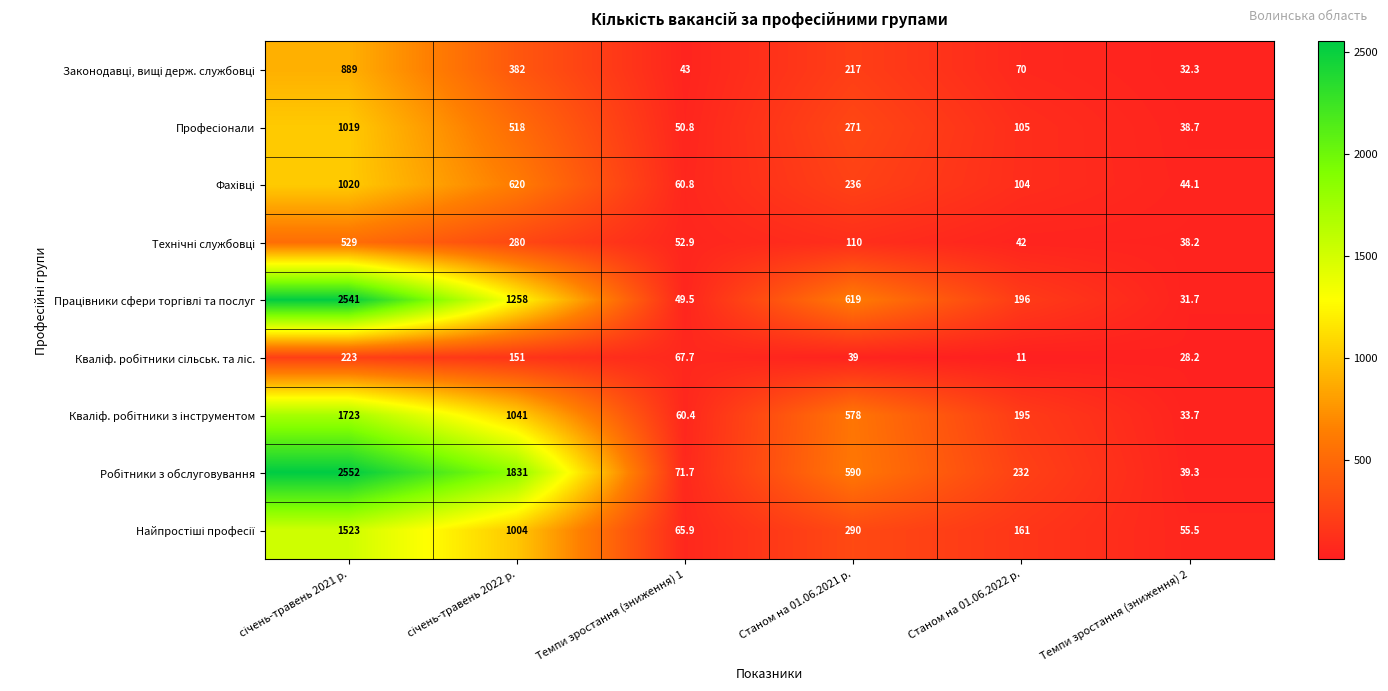

What is the spread (max minus min) of values at Станом на 01.06.2022 р.?

221.0